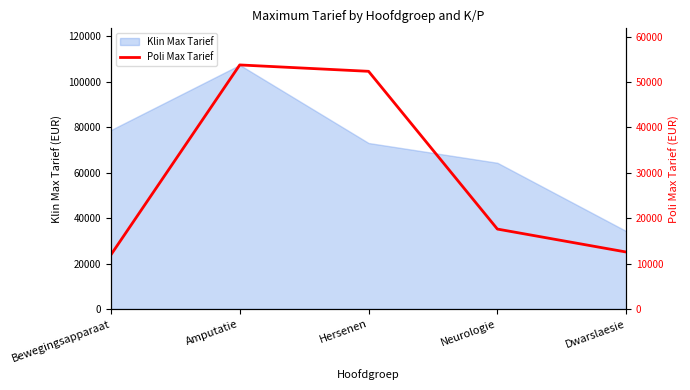

How many lines are shown in the chart?

1